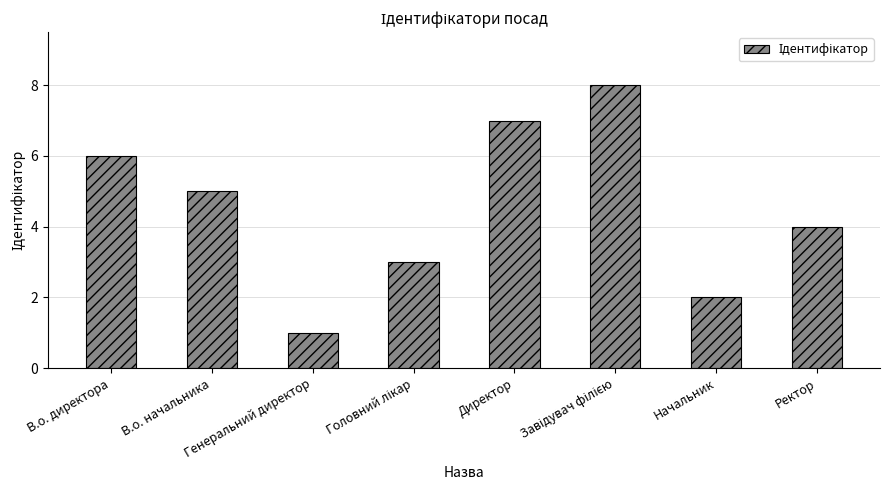

What is the greatest value displayed?

8